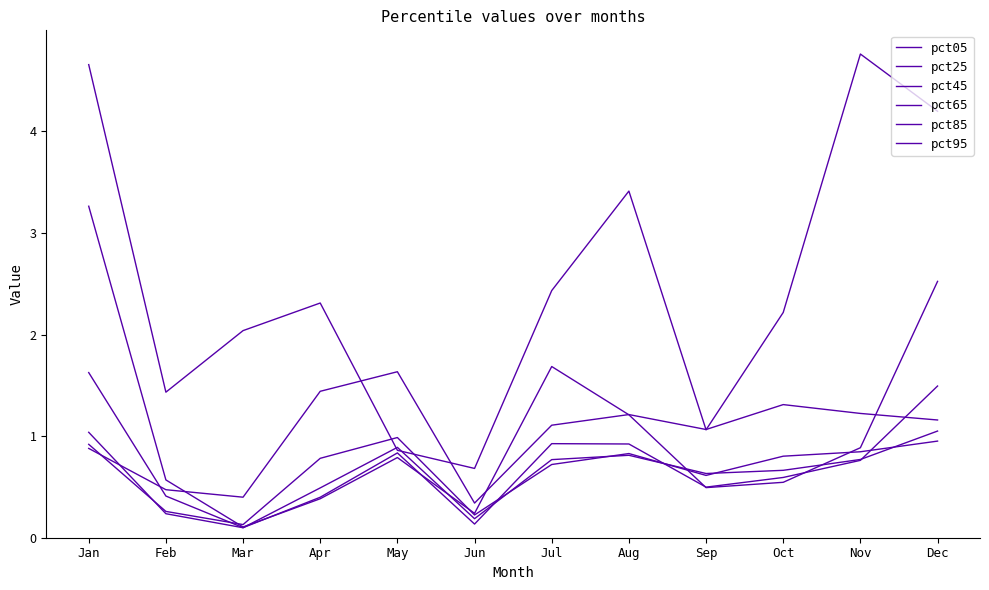

The value of pct85 at Oct is 1.3. True or false?

False